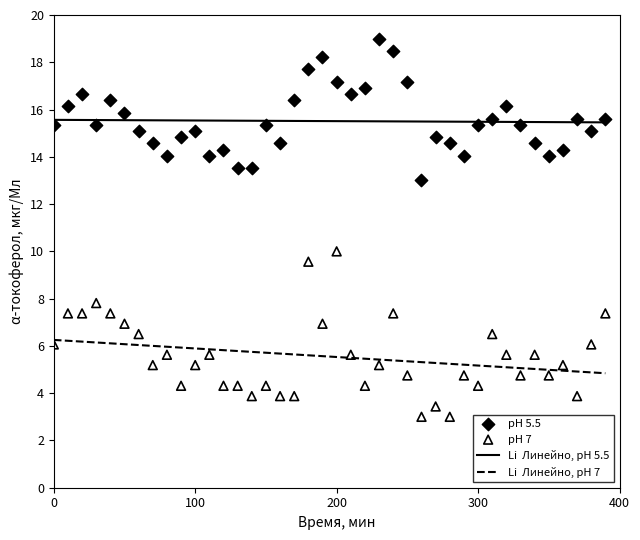

Across all data points, what is the range of X values (max minus min)?

390.0